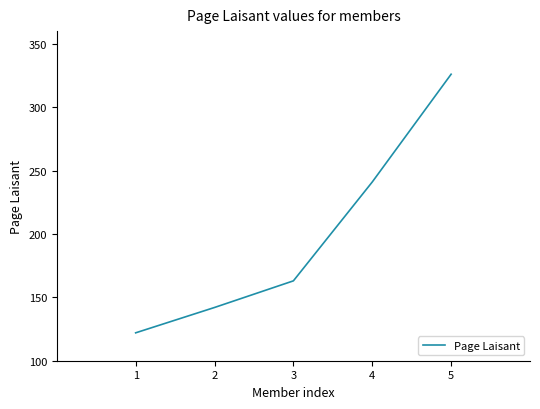

Reading left to right, extract all data points from this chart.

1=122	2=142	3=163	4=241	5=326